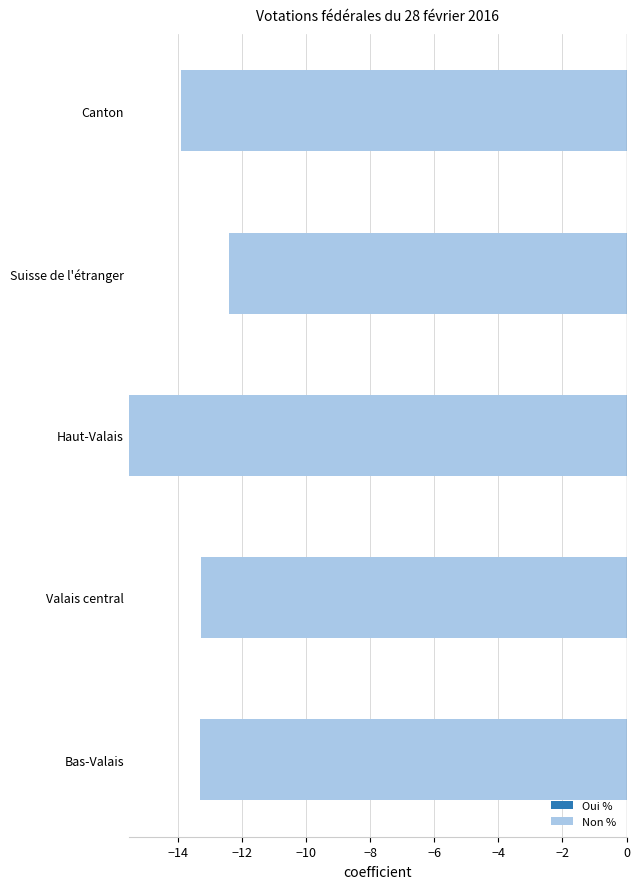

What is the difference between the maximum and minimum values in the Oui % series?

3.1